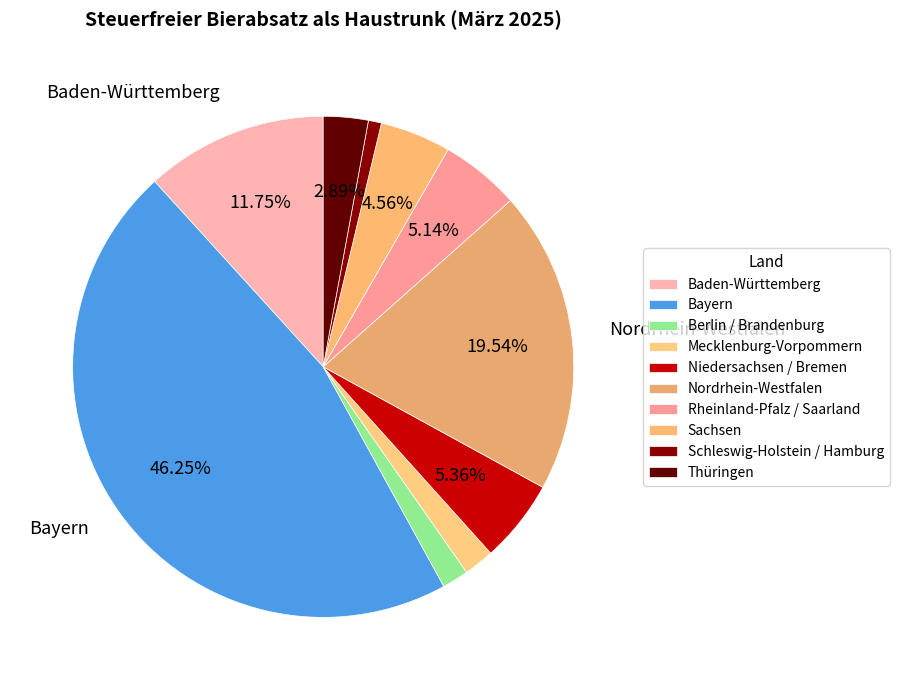

To the nearest percent, what is the difference between the Schleswig-Holstein / Hamburg and Rheinland-Pfalz / Saarland slice percentages?

4%